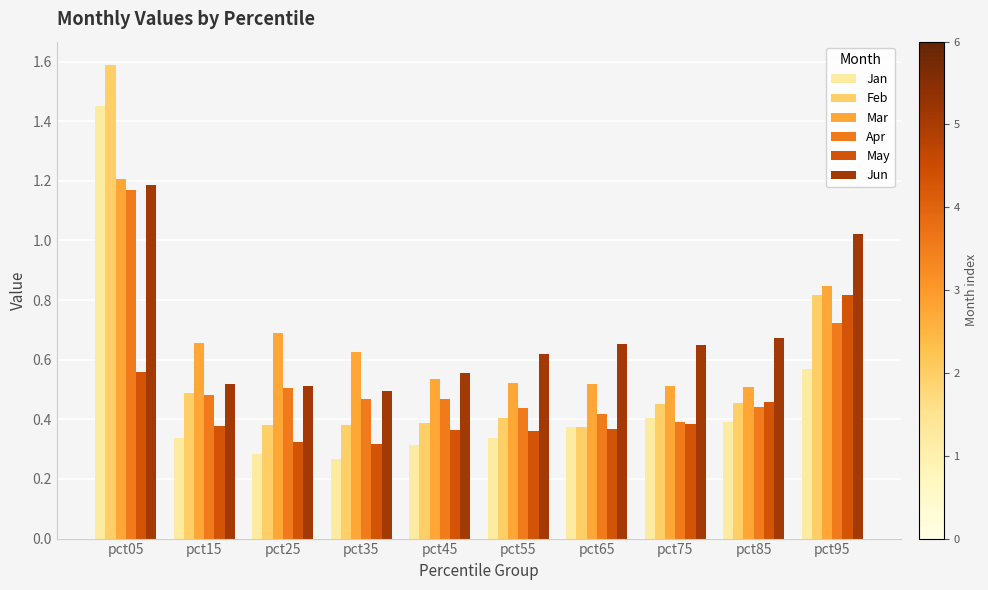

Which series has the widest spread of values?

Feb